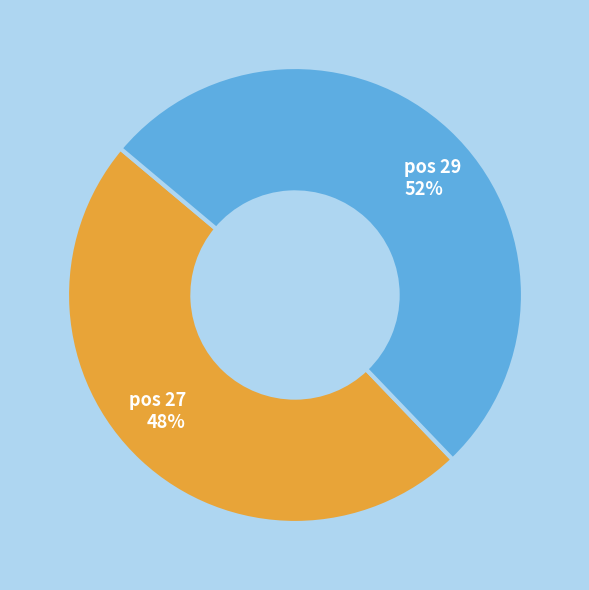

Does any single category account for the majority?

Yes